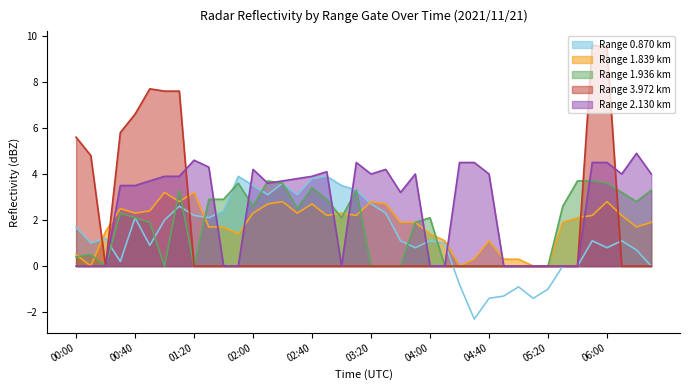

Which series has the largest total across all categories?

2.130